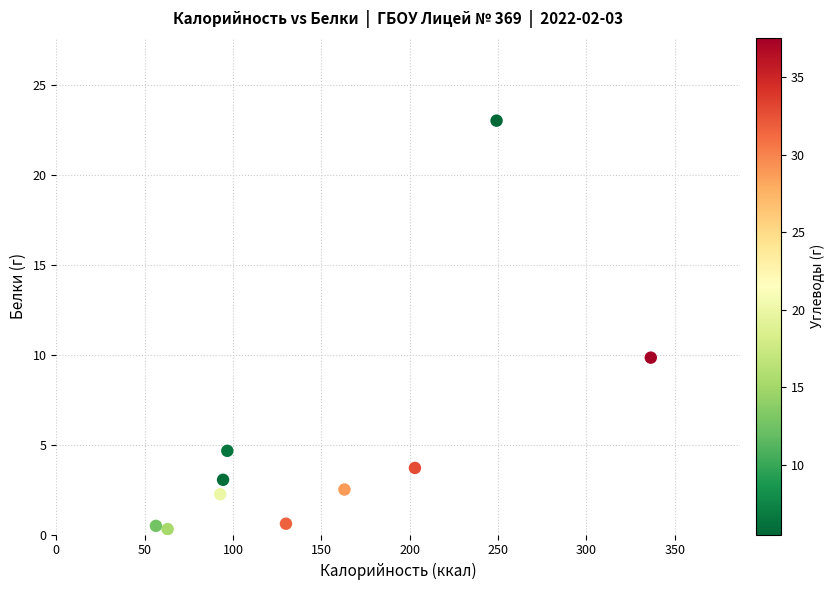

What is the range of X values (max minus min)?

280.1